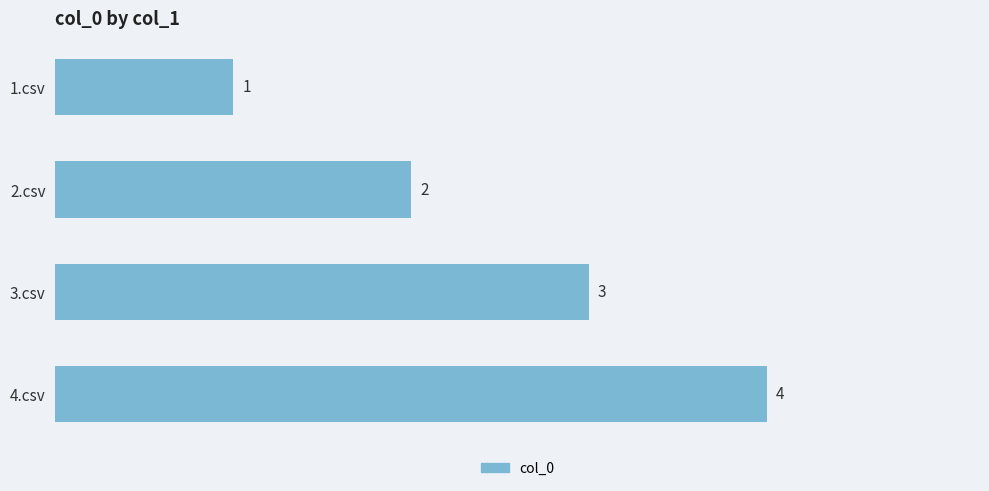

Which label corresponds to the largest value in the chart?

4.csv